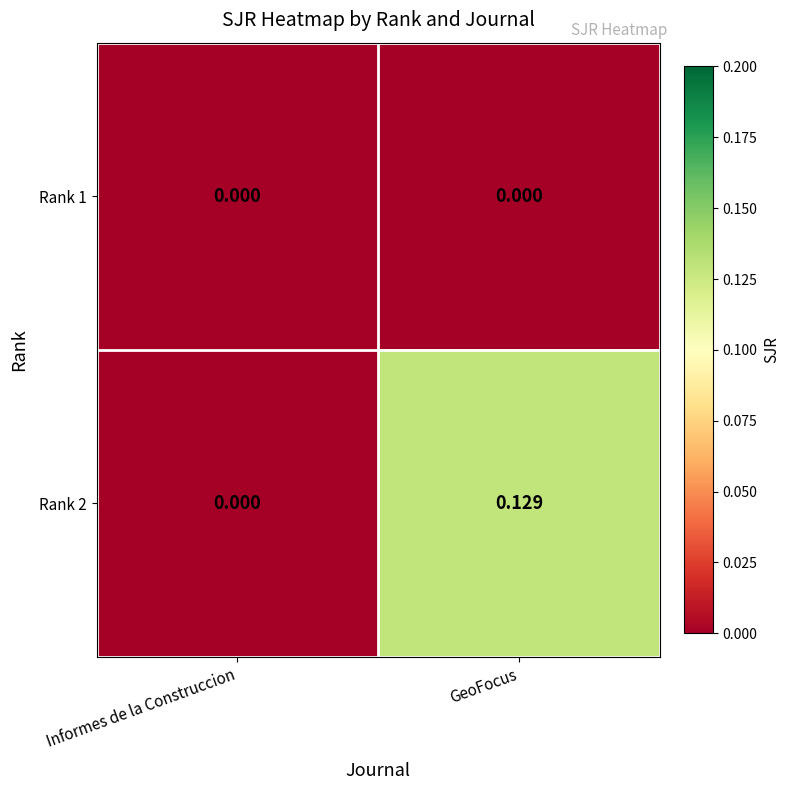

Which category has the highest value in the Rank 2 series?

GeoFocus